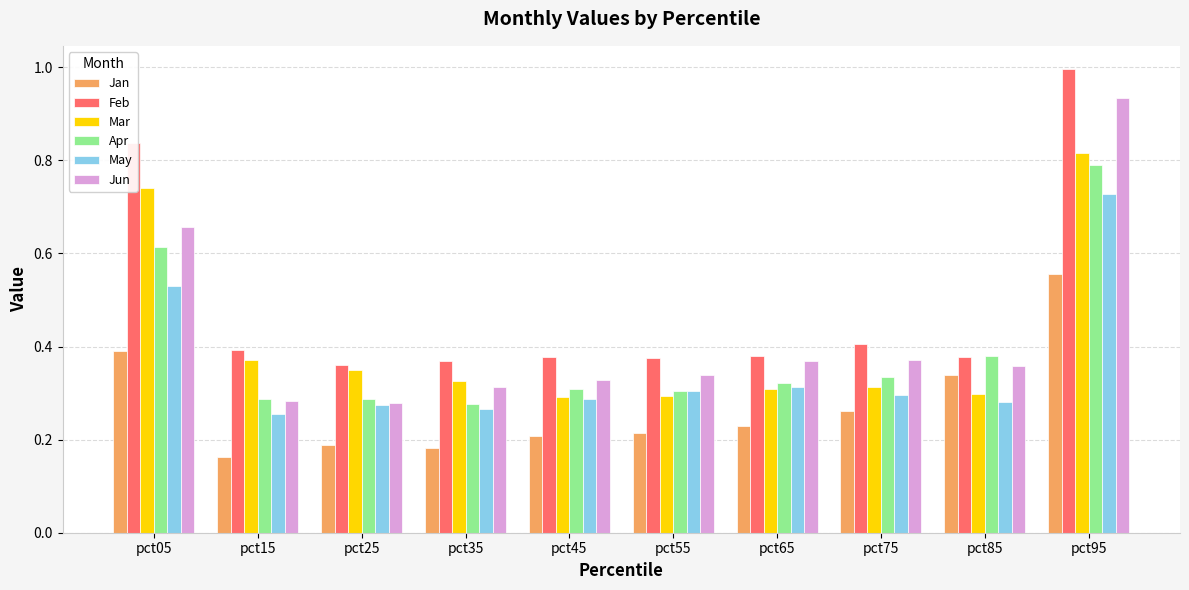

Is the value of Apr at pct15 greater than the value of Jan at pct35?

Yes